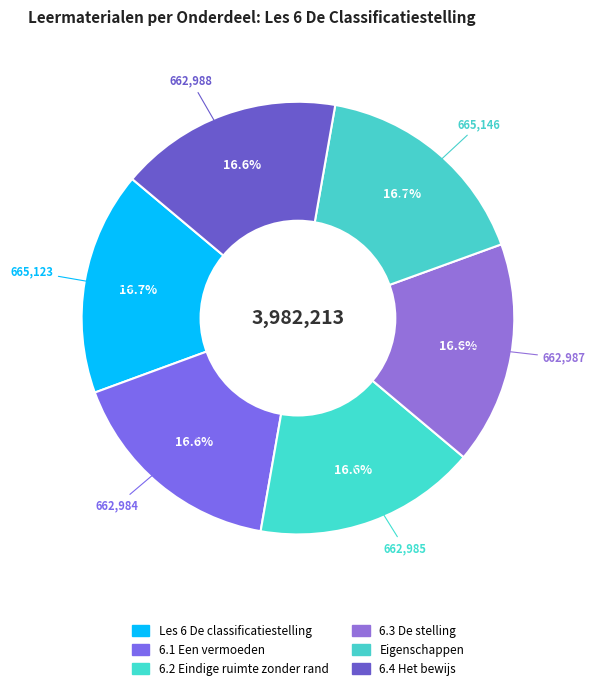

To the nearest percent, what is the average slice percentage?

17%